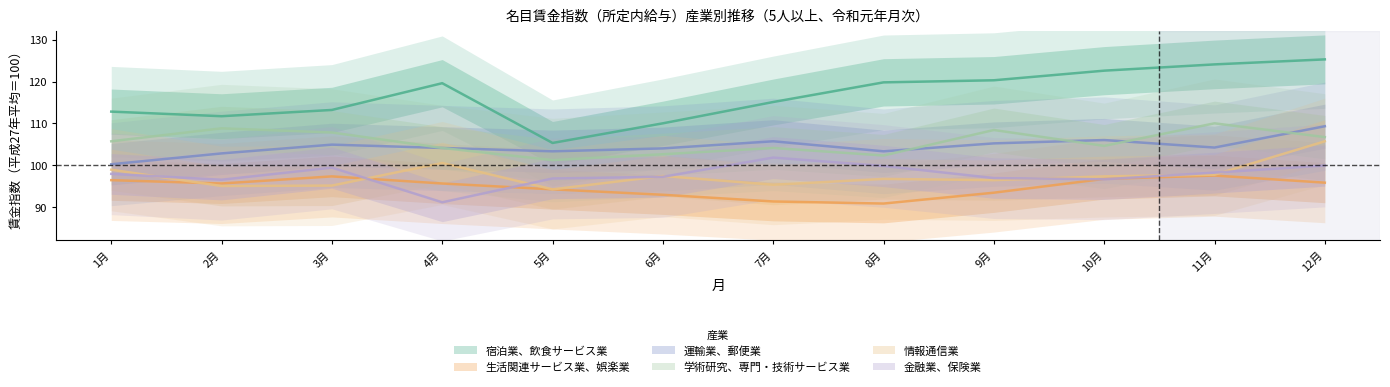

Rank the series by their maximum value, from lowest to highest.

生活関連サービス業、娯楽業, 金融業、保険業, 情報通信業, 運輸業、郵便業, 学術研究、専門・技術サービス業, 宿泊業、飲食サービス業